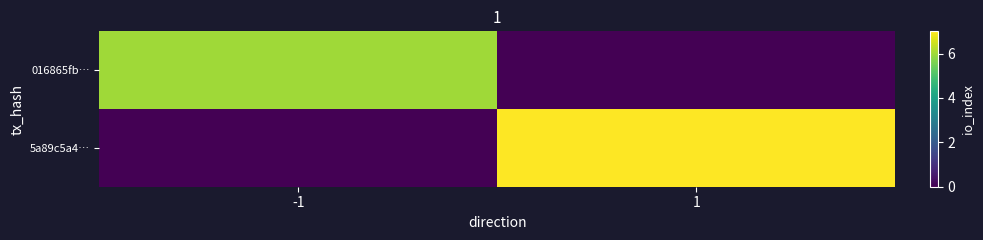

Between 1 and -1, which is larger?

-1